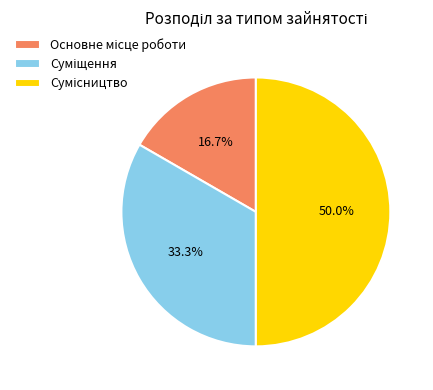

To the nearest percent, what is the average slice percentage?

33%